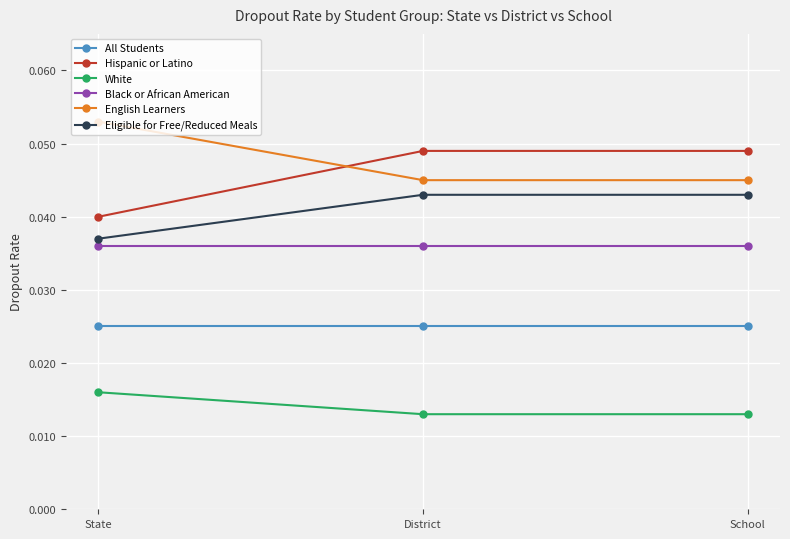

What is the label of the 2nd point from the left?

District